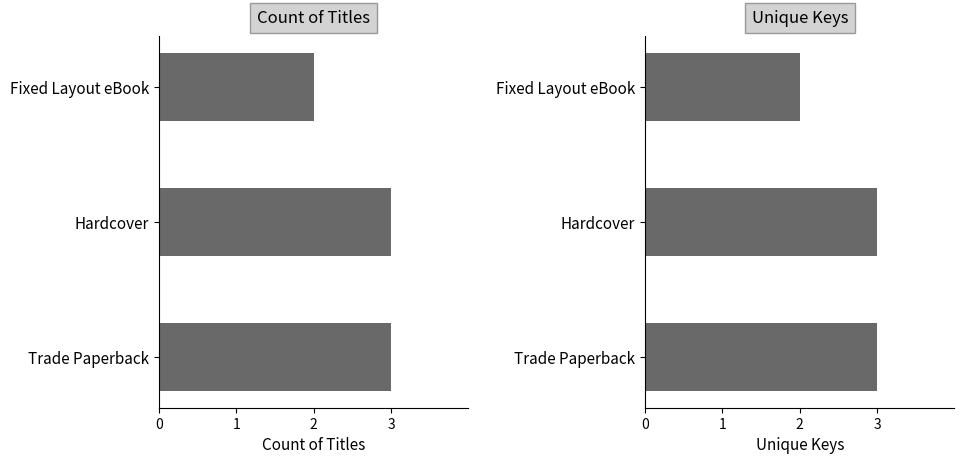

Reading right to left, transcribe all the data shown in this chart.

Count of Titles: 2	3	3
Unique Keys: 2	3	3